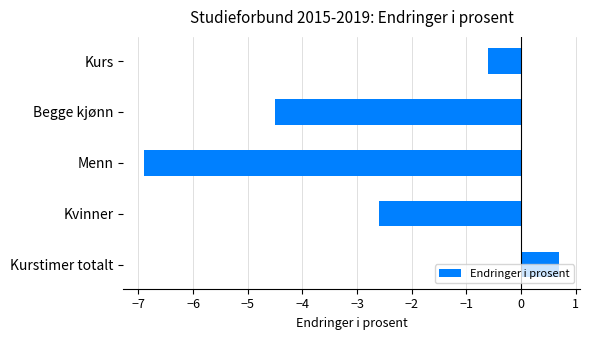

Between Kurs and Begge kjønn, which is larger?

Kurs